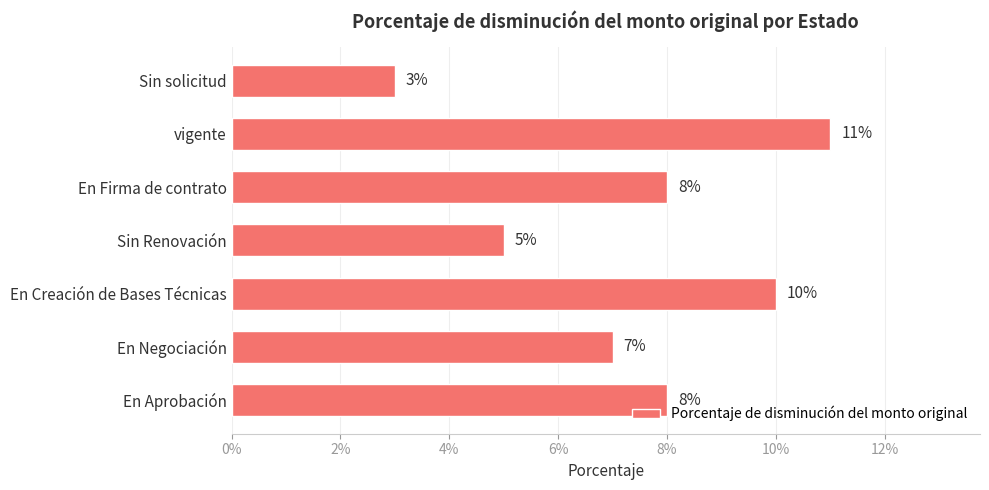

Does the chart contain any negative values?

No